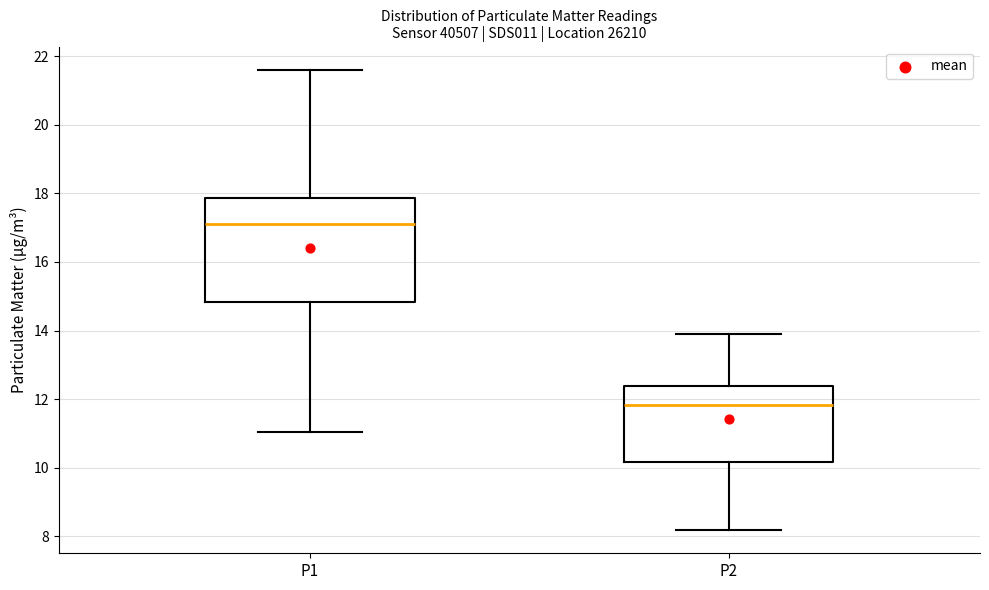

Which box's median line is the lowest?

P2